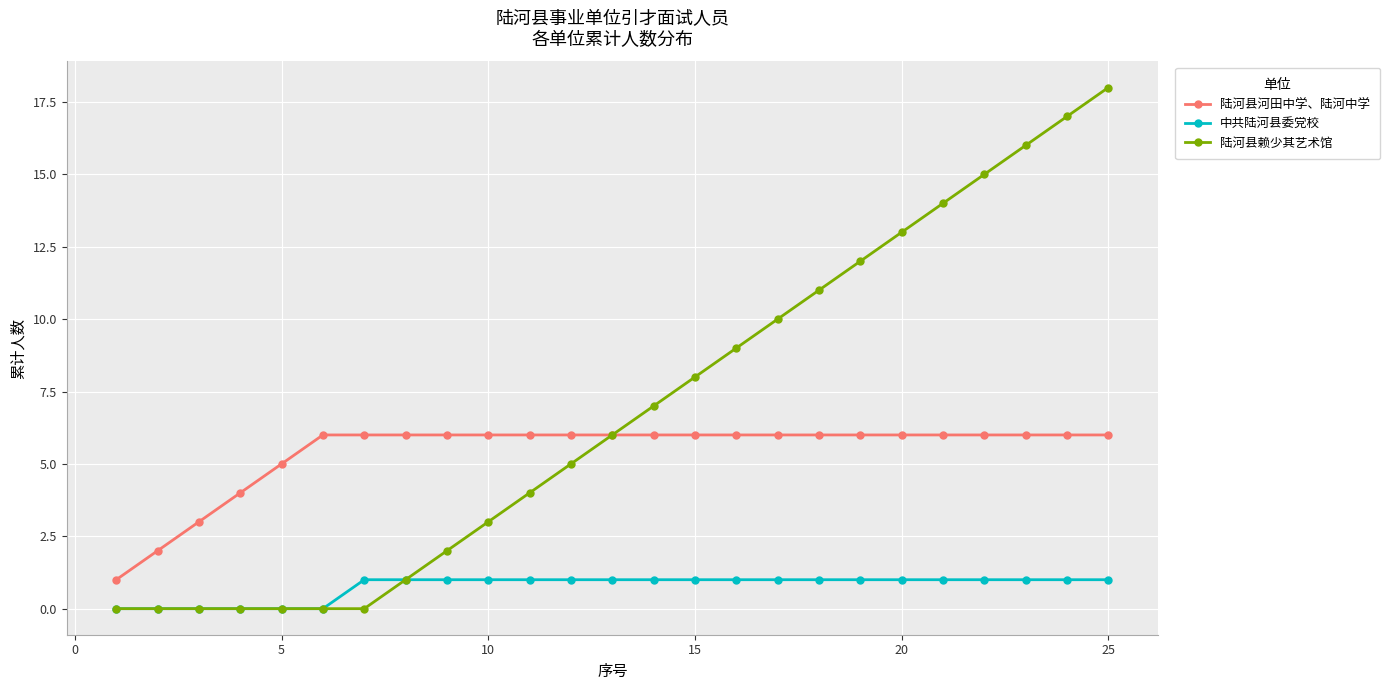

Does the chart have visible grid lines?

Yes